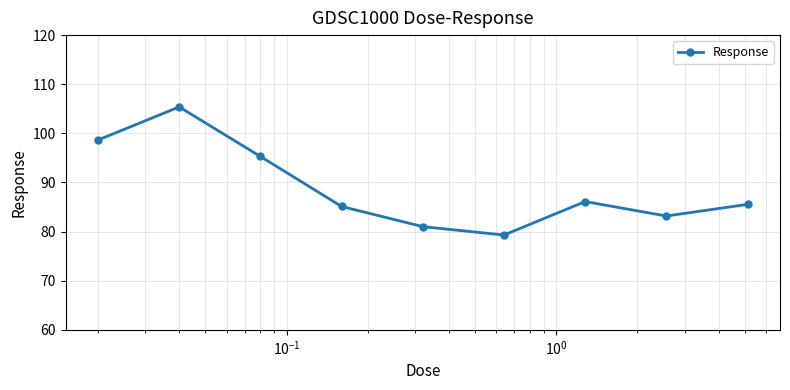

What is the sum of all values?

799.6